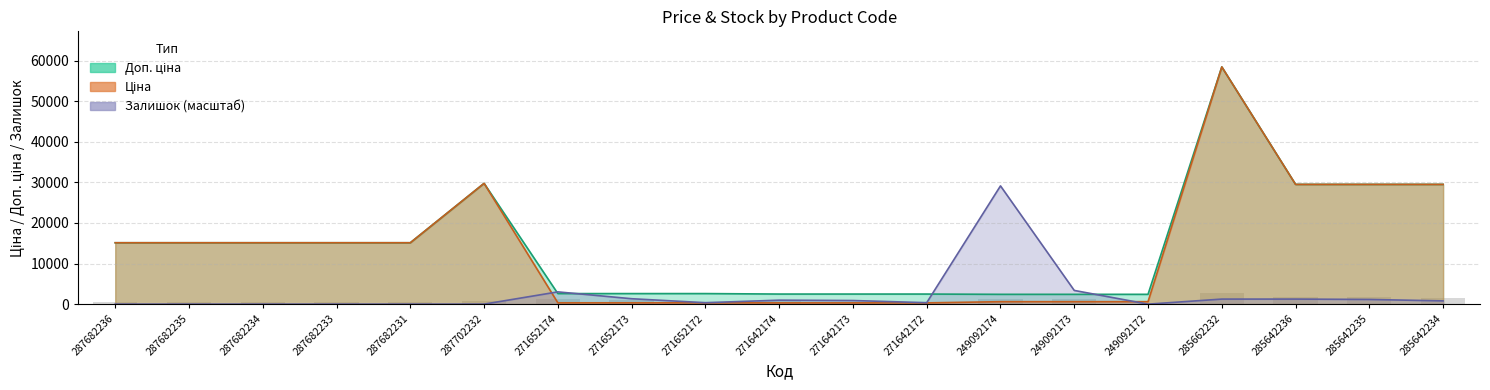

Reading left to right, what are all the values shown in this chart?

Ціна: 287682236=15120.0	287682235=15120.0	287682234=15120.0	287682233=15120.0	287682231=15120.0	287702232=29747.2	271652174=324.8	271652173=324.8	271652172=324.8	271642174=310.3	271642173=310.3	271642172=310.3	249092174=603.7	249092173=603.7	249092172=603.7	285662232=58426.5	285642236=29491.5	285642235=29491.5	285642234=29491.5
Доп. ціна: 287682236=15120.0	287682235=15120.0	287682234=15120.0	287682233=15120.0	287682231=15120.0	287702232=29747.2	271652174=2598.3	271652173=2598.3	271652172=2598.3	271642174=2482.4	271642173=2482.4	271642172=2482.4	249092174=2414.8	249092173=2414.8	249092172=2414.8	285662232=58426.5	285642236=29491.5	285642235=29491.5	285642234=29491.5
Залишок: 287682236=0.0	287682235=0.0	287682234=0.0	287682233=0.0	287682231=0.0	287702232=0.0	271652174=3019.0	271652173=1331.9	271652172=355.2	271642174=976.7	271642173=887.9	271642172=355.2	249092174=29124.5	249092173=3374.2	249092172=0.0	285662232=1243.1	285642236=1243.1	285642235=1154.3	285642234=799.1